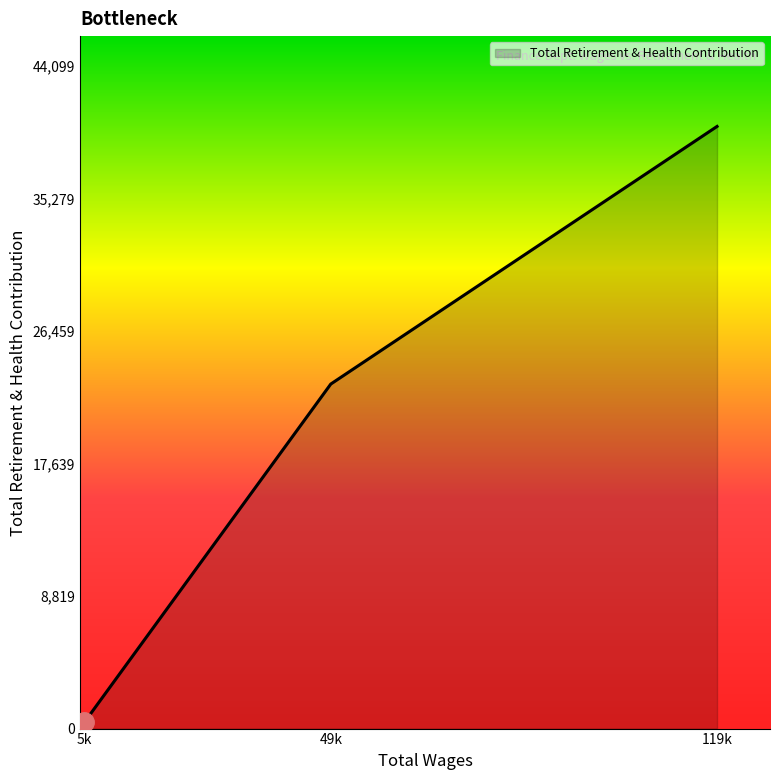

How many lines are shown in the chart?

1